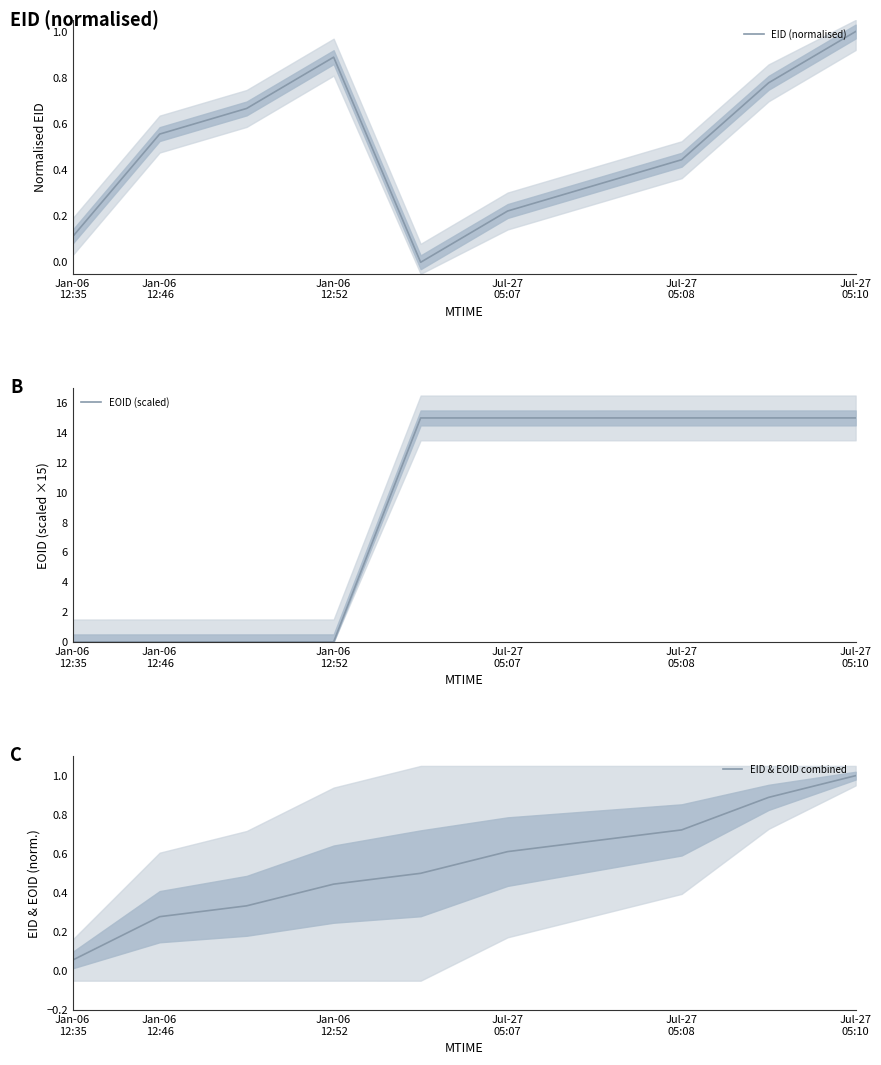

What is the maximum value for EID (normalised)?

1.0